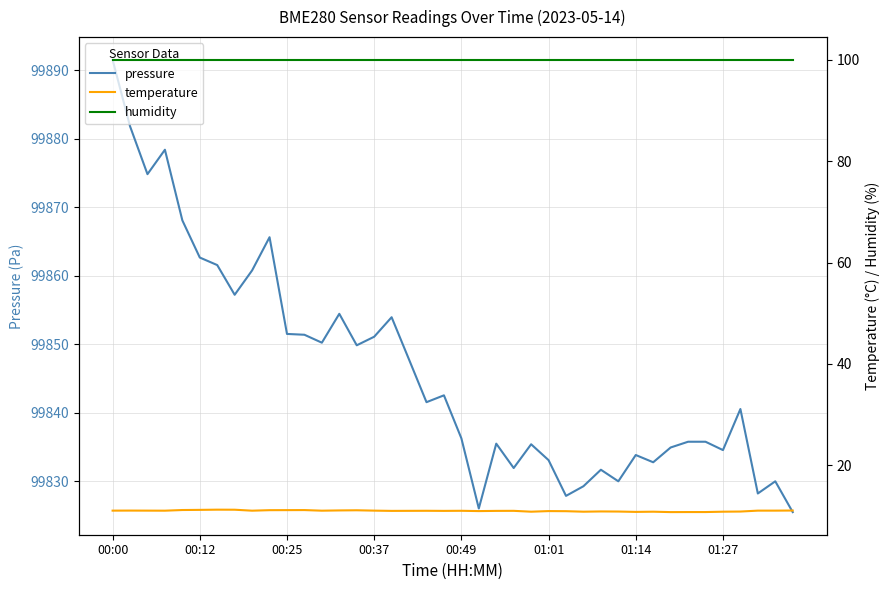

Does the chart display data point markers on the line(s)?

No